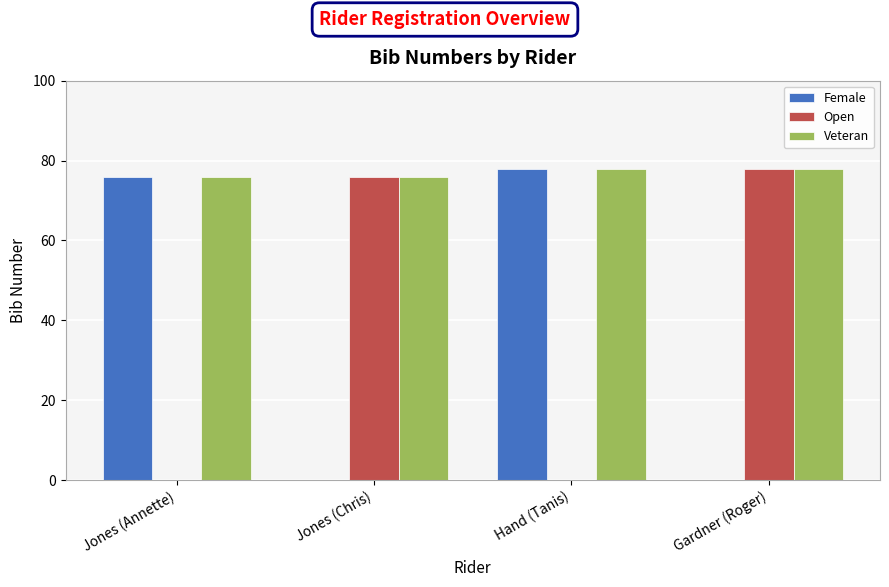

How many categories are shown in the chart?

4